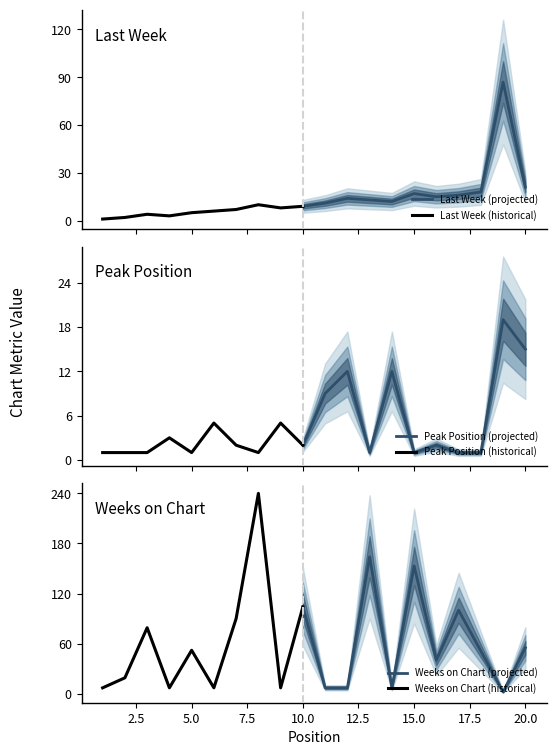

Is the value of Weeks on Chart at 16 greater than the value of Last Week at 15?

Yes